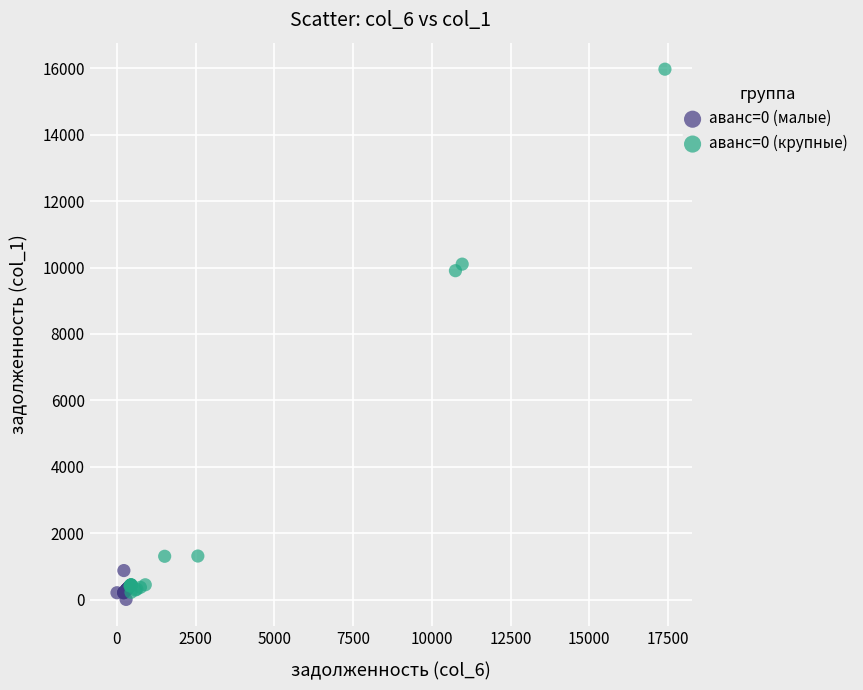

Which series contains the highest Y value?

аванс=0 (крупные)